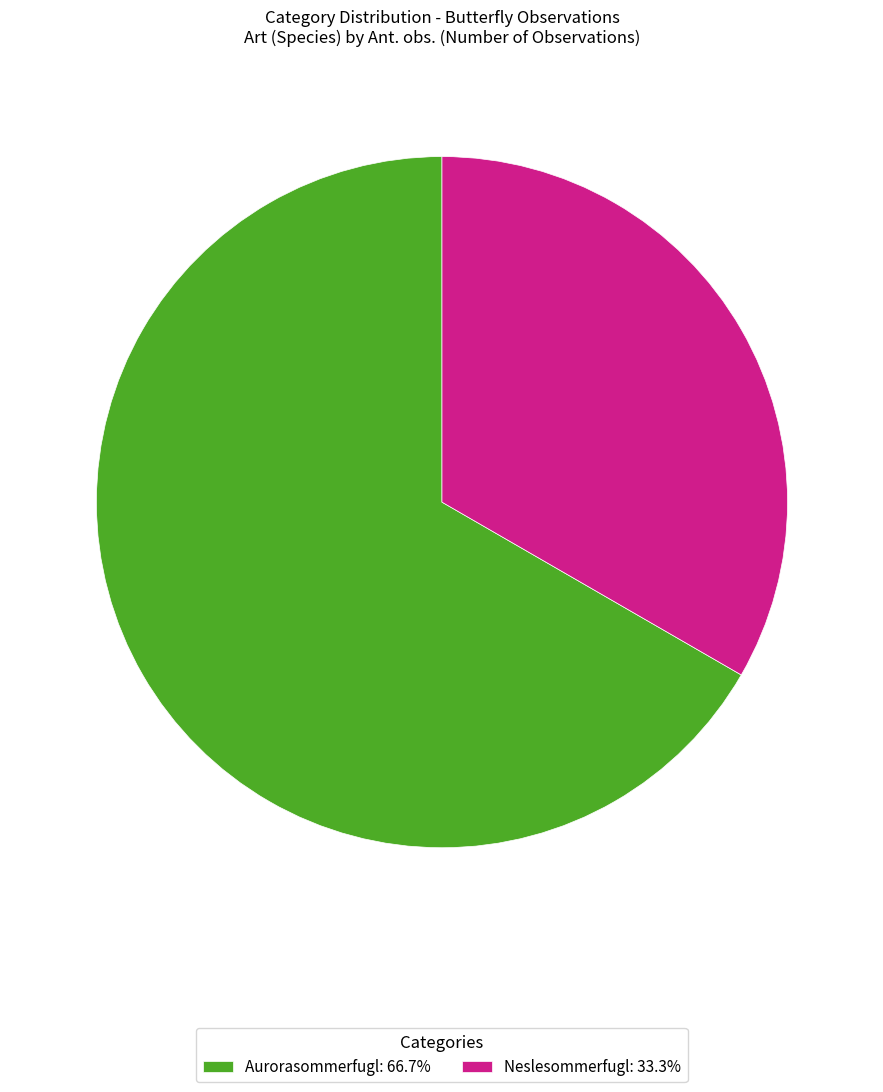

True or false: Neslesommerfugl accounts for 33% of the total.

True